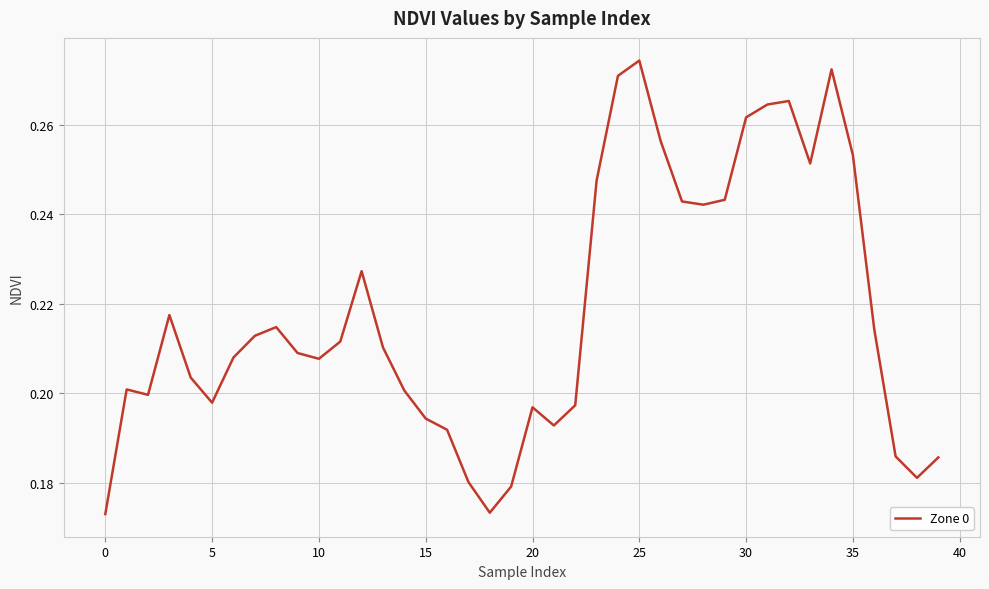

What is the maximum value shown in the chart?

0.3